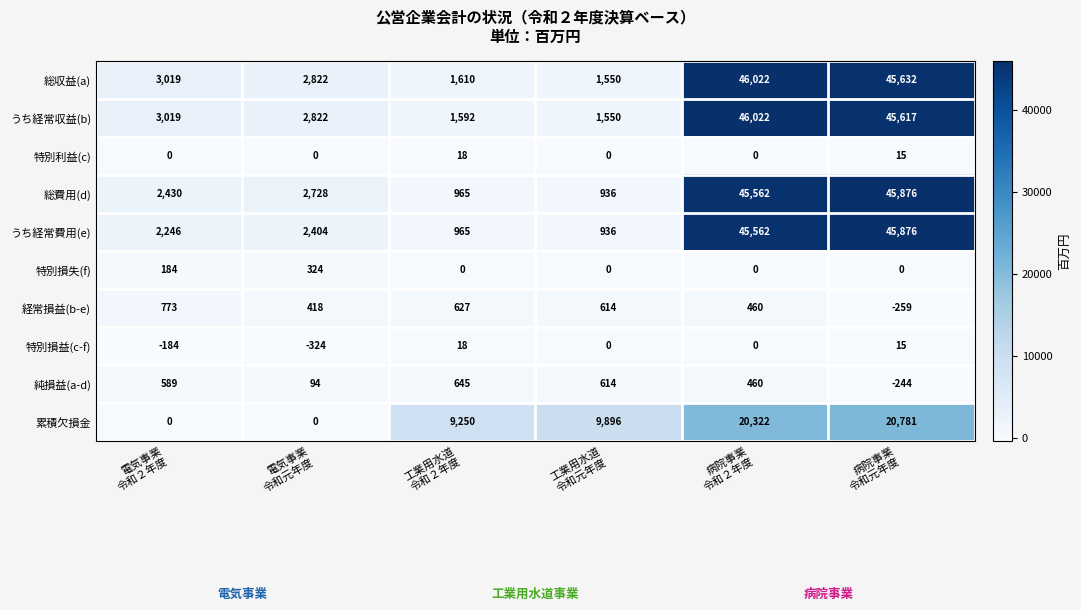

What is the minimum value shown in the chart?

-324